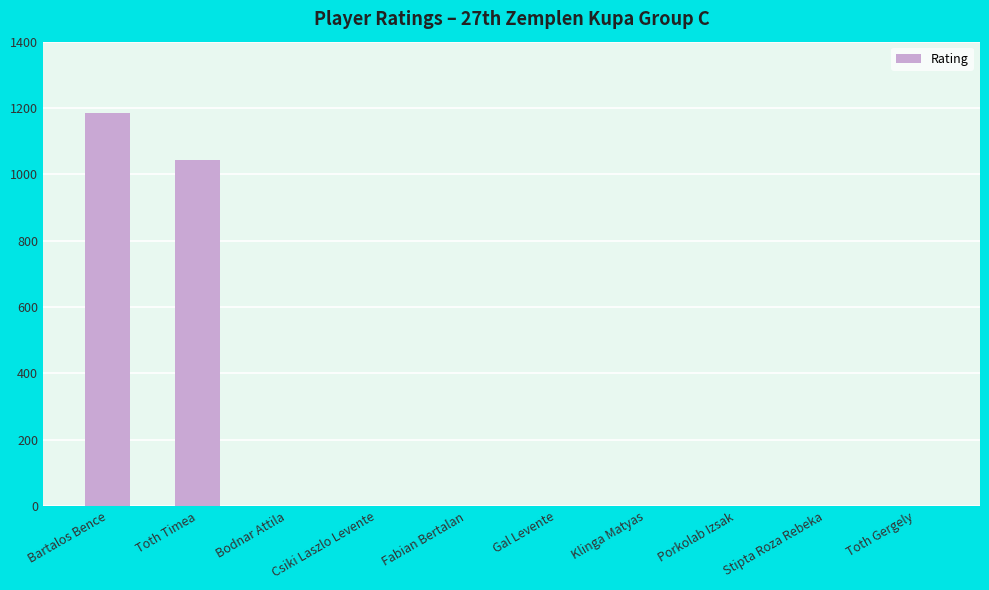

The value at Toth Gergely is -734. True or false?

False